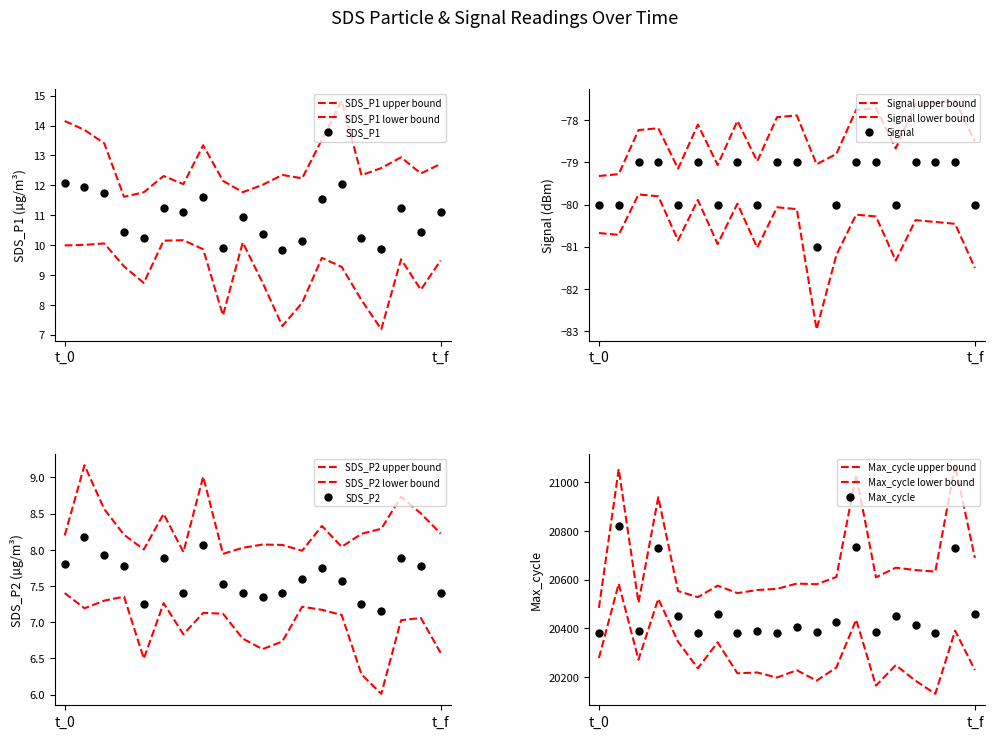

Reading left to right, transcribe all the data shown in this chart.

SDS_P1: 12.1	11.9	11.7	10.4	10.2	11.2	11.1	11.6	9.9	10.9	10.4	9.8	10.2	11.6	12.1	10.2	9.9	11.2	10.4	11.1
SDS_P2: 7.8	8.2	7.9	7.8	7.2	7.9	7.4	8.1	7.5	7.4	7.3	7.4	7.6	7.8	7.6	7.2	7.2	7.9	7.8	7.4
Signal: -80.0	-80.0	-79.0	-79.0	-80.0	-79.0	-80.0	-79.0	-80.0	-79.0	-79.0	-81.0	-80.0	-79.0	-79.0	-80.0	-79.0	-79.0	-79.0	-80.0
Max_cycle: 20381.0	20819.0	20388.0	20730.0	20449.0	20382.0	20459.0	20380.0	20388.0	20380.0	20406.0	20383.0	20425.0	20733.0	20387.0	20449.0	20412.0	20382.0	20730.0	20459.0